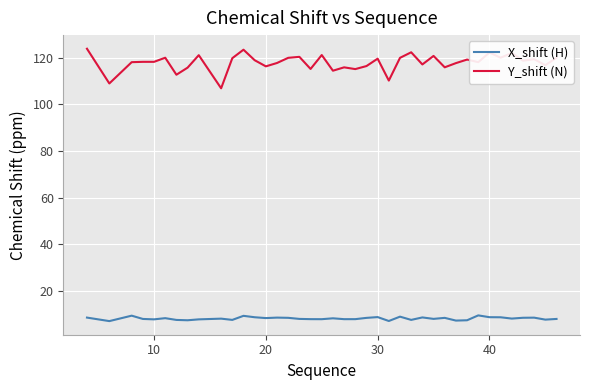

Which series has the largest total across all categories?

Y_shift (N)